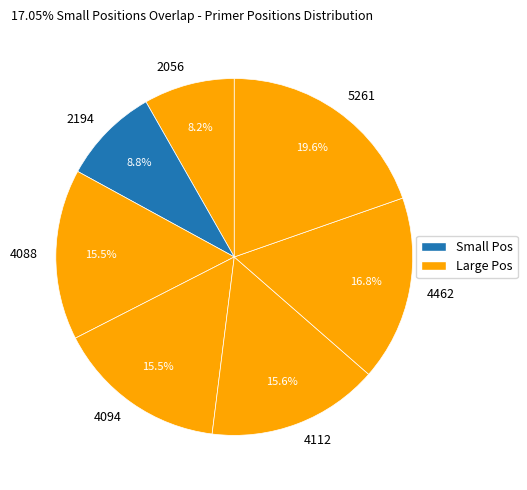

Is it true that 4112 is 6% of the pie?

False